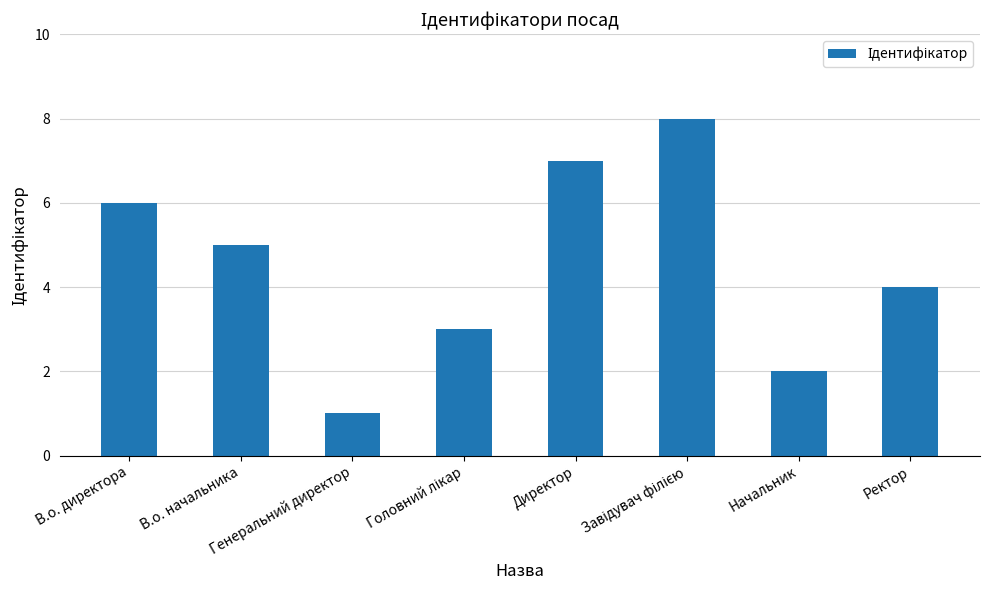

Reading left to right, list all the values displayed in this chart.

6	5	1	3	7	8	2	4